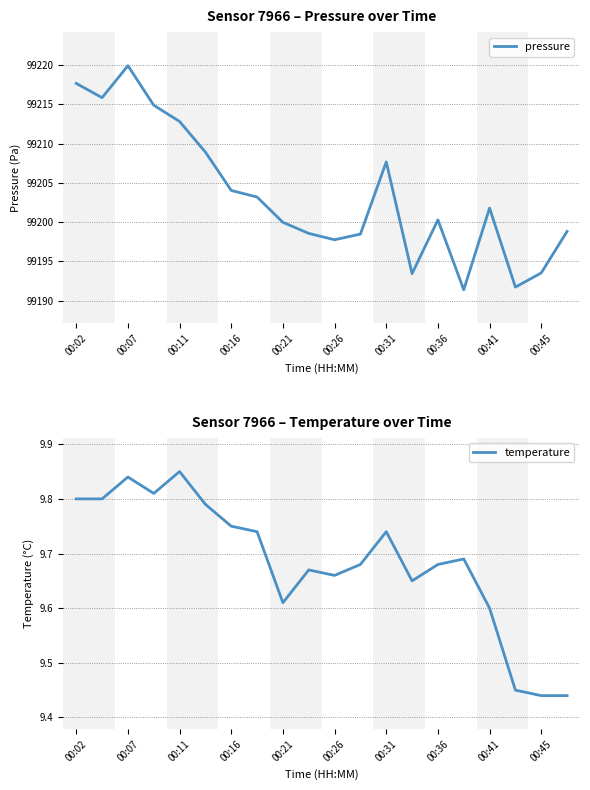

Where does the pressure series first go above 99201?

00:02